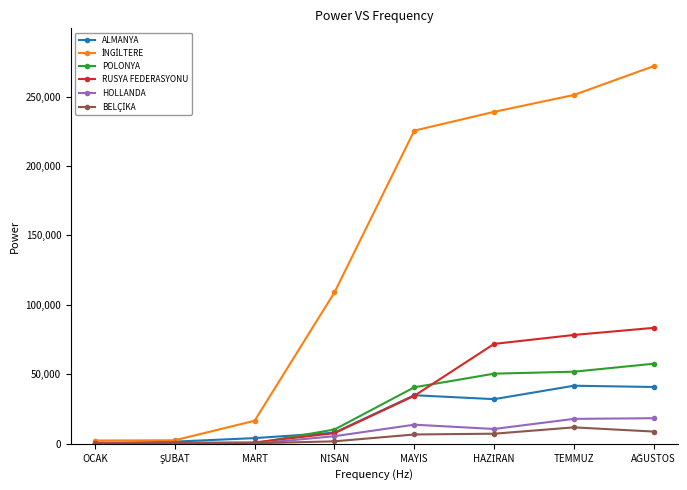

Which series changed the most between MAYIS and TEMMUZ?

RUSYA FEDERASYONU